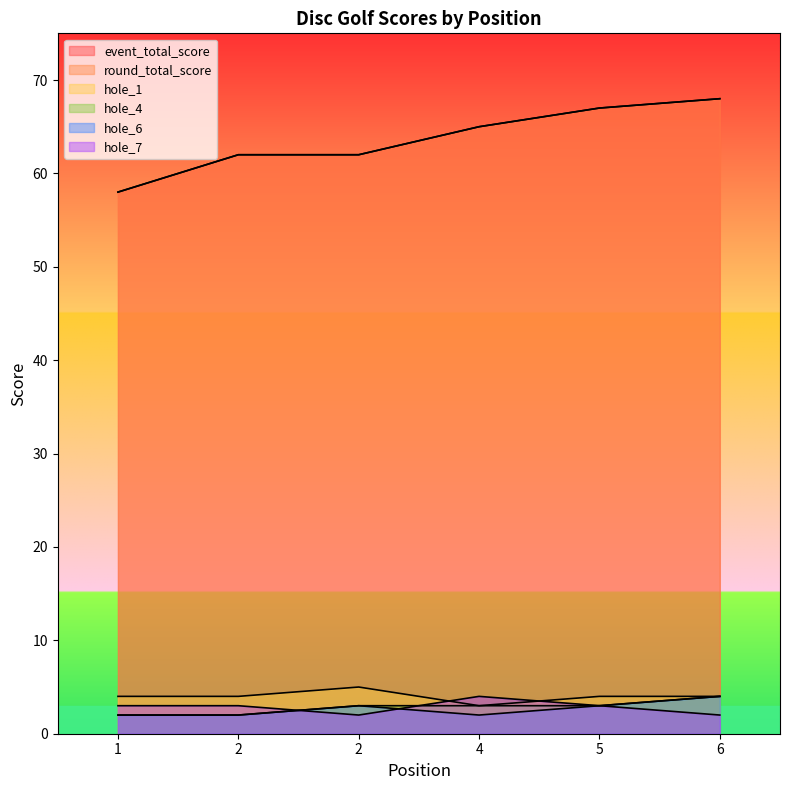

Is it true that hole_6 equals 3 at 4?

False